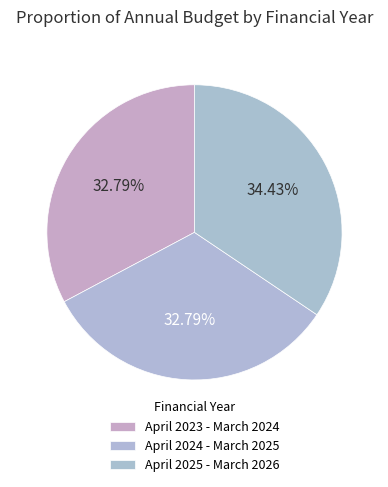

Is there any slice that represents more than half of the pie?

No